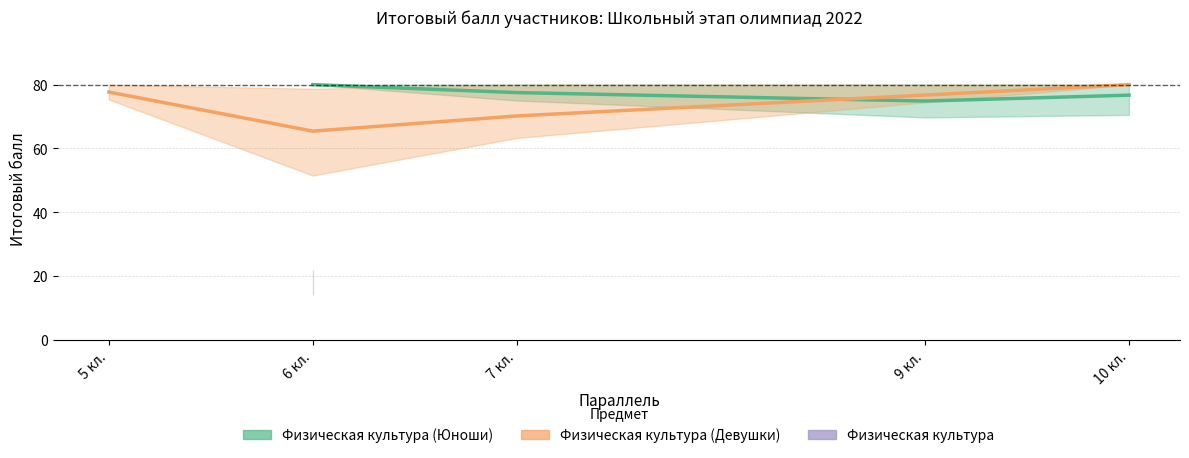

True or false: Физическая культура (Юноши) and Физическая культура (Девушки) intersect in this chart.

True